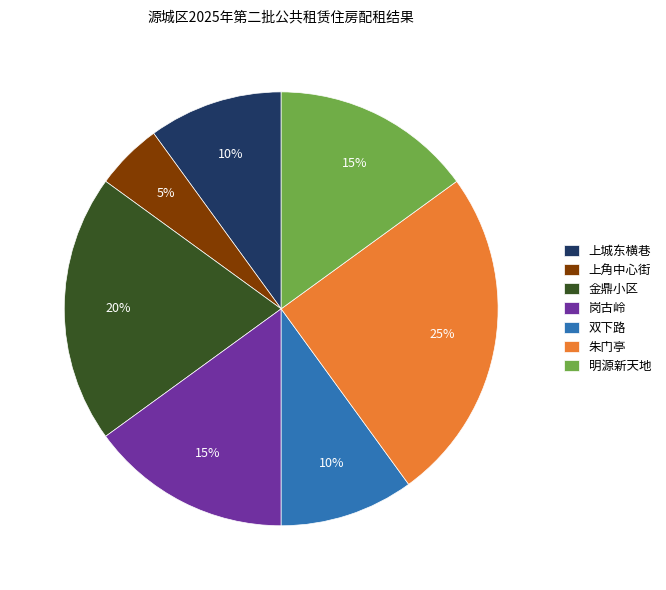

What is the smallest slice in the pie chart?

上角中心街